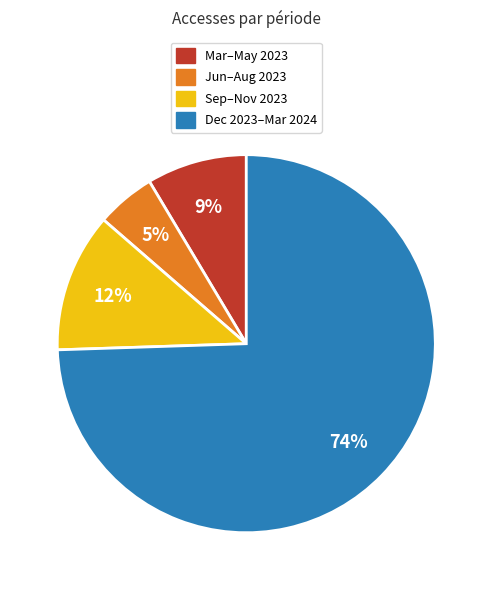

The Sep–Nov 2023 slice represents 24% of the pie. True or false?

False